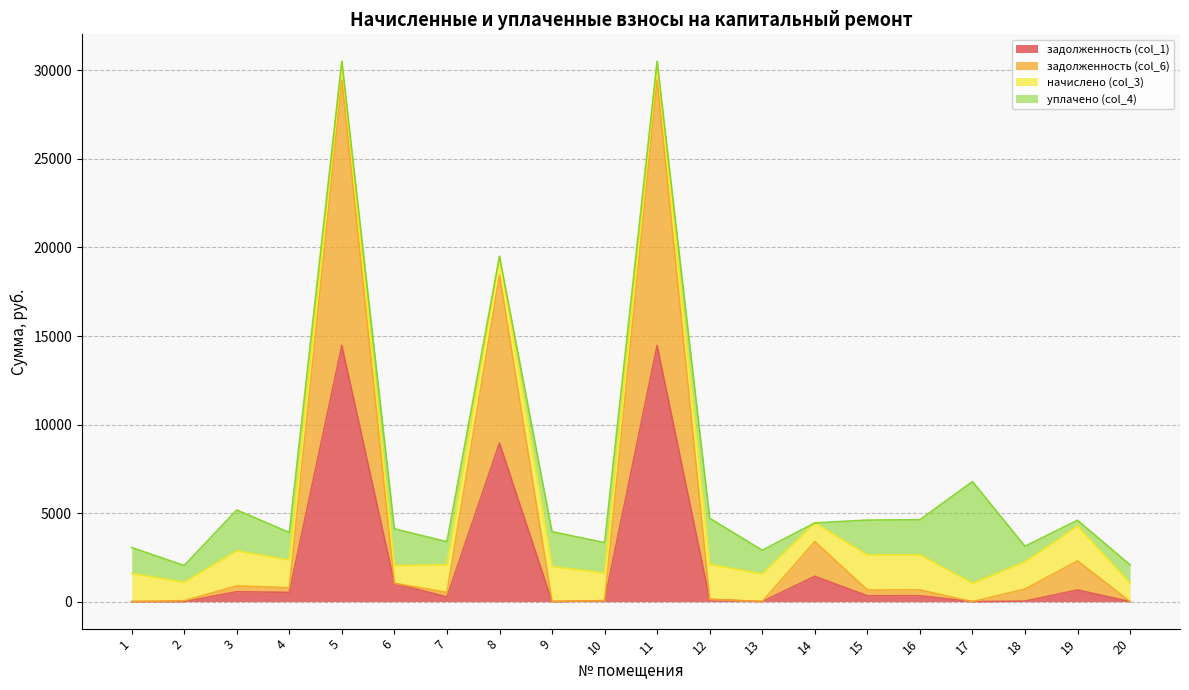

What is the value of the задолженность (col_6) point at the 16th from the left?

660.4